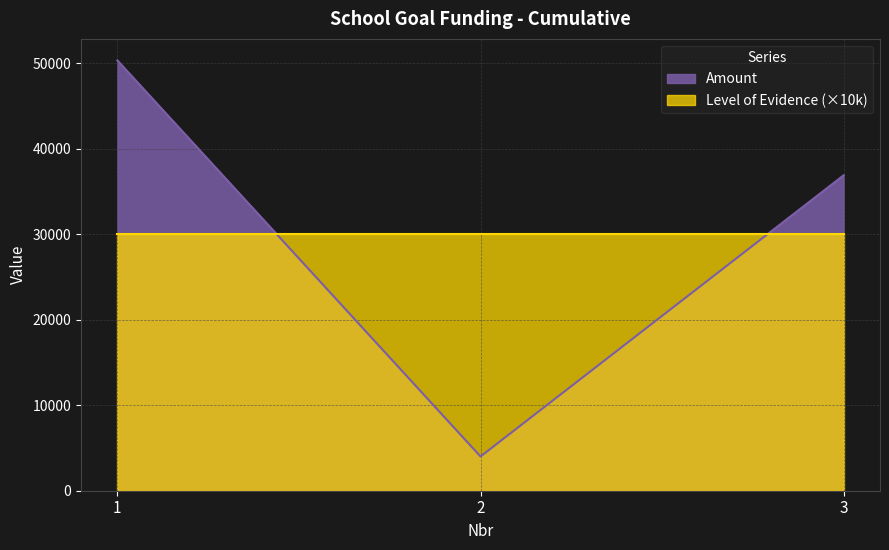

Rank the categories by value from lowest to highest.

2, 3, 1